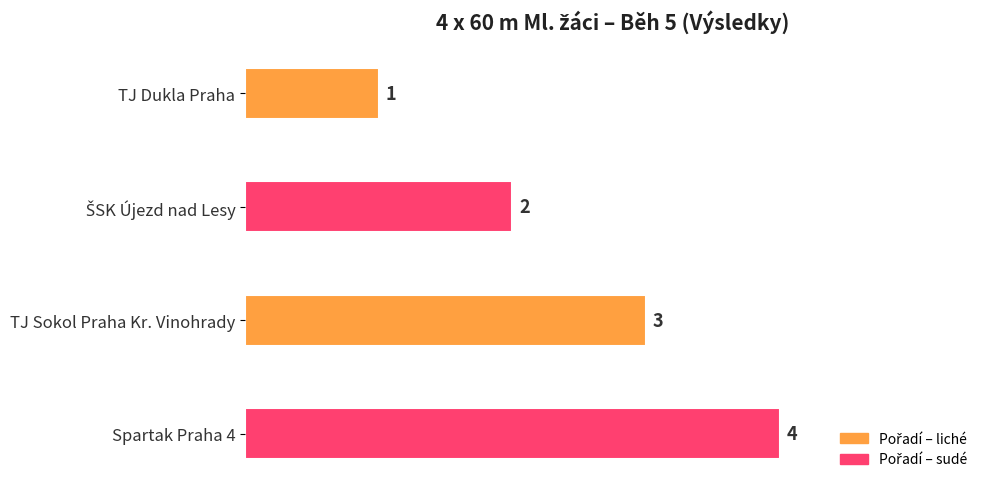

Are the bars horizontal?

Yes